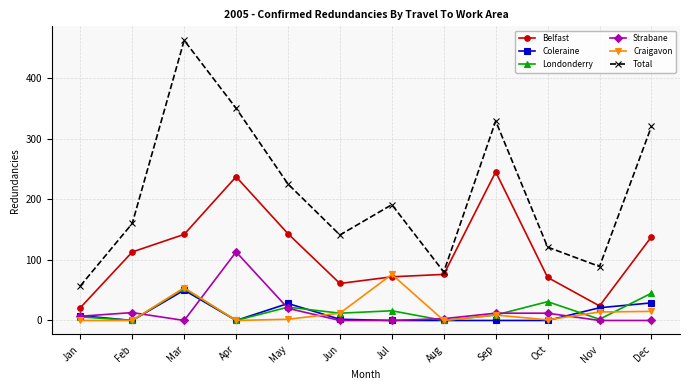

Does the chart have visible grid lines?

Yes